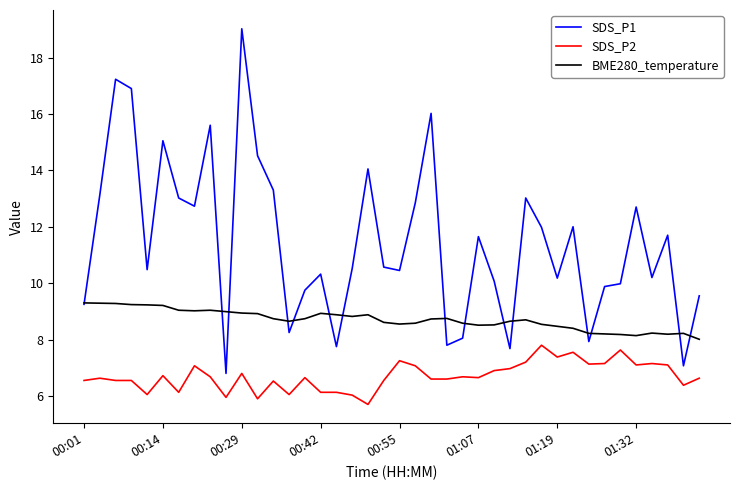

What is the difference between the second highest and minimum values in the SDS_P2 series?

1.9